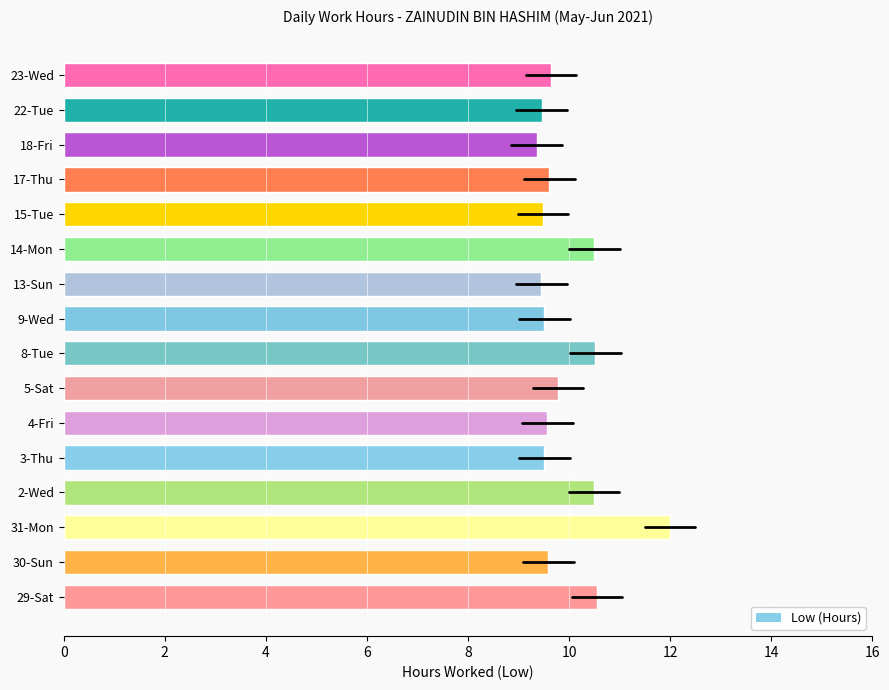

What is the approximate value at 29-Sat?

10.6